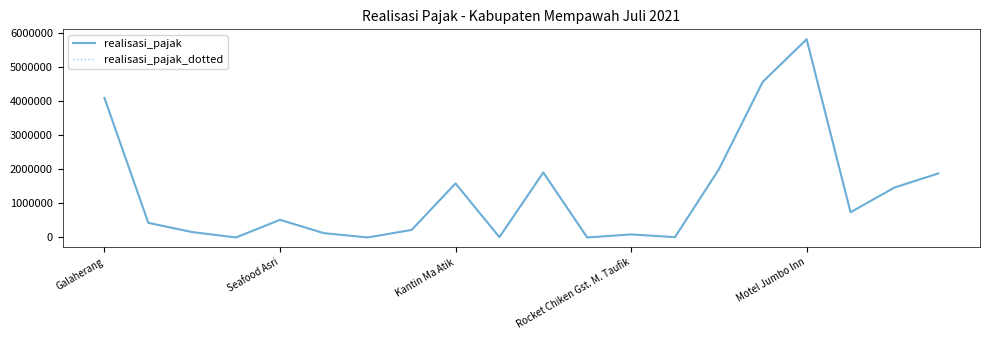

Does the chart have visible grid lines?

No